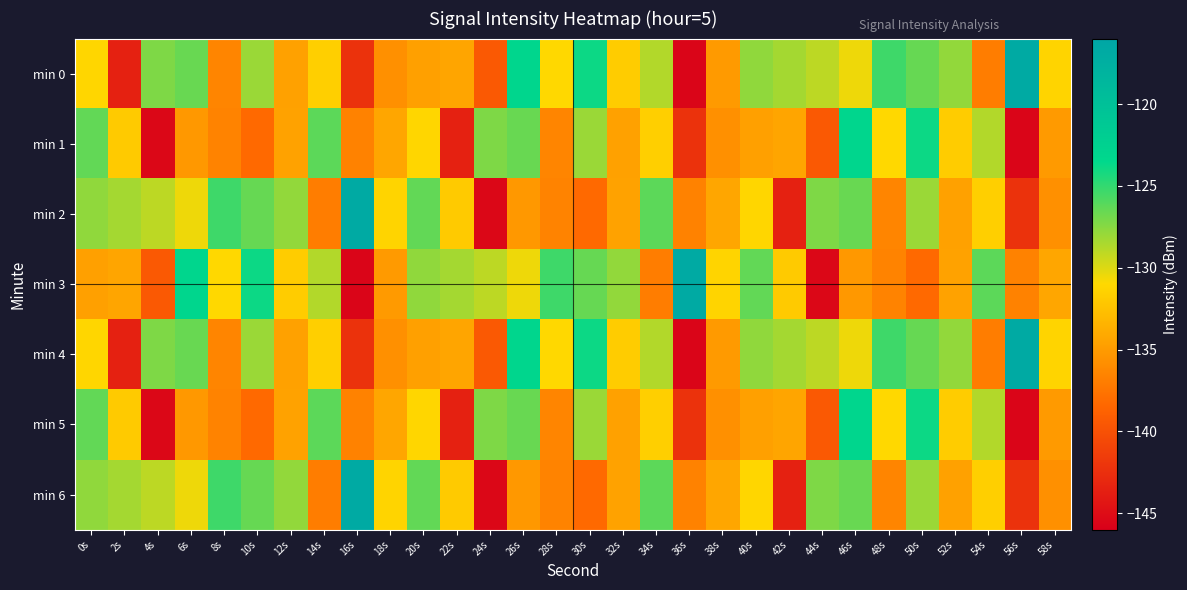

Which has a higher value, 34s or 56s?

56s